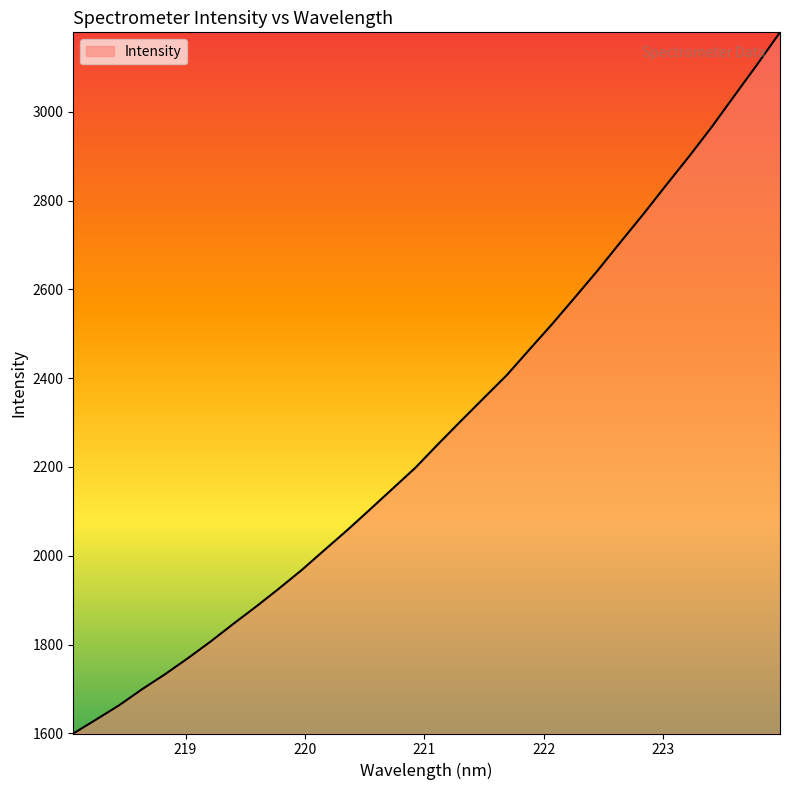

What is the greatest value displayed?

3179.5